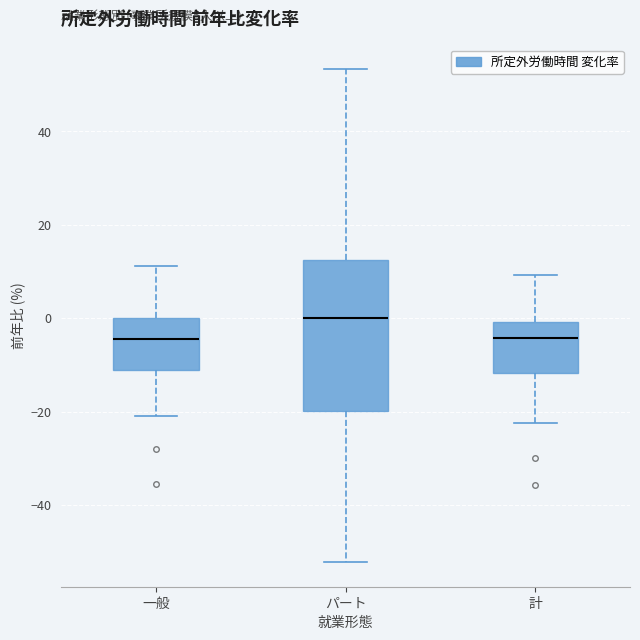

Reading left to right, read every box against the y-axis: the position of its median line, the range the box covers, and the ends of its whiskers. The values are not printed on the chart, so give them approximately, as read against the axis.

一般: median -4, box -12 to 0, whiskers -20 to 12
パート: median 0, box -20 to 12, whiskers -52 to 54
計: median -4, box -12 to 0, whiskers -22 to 10